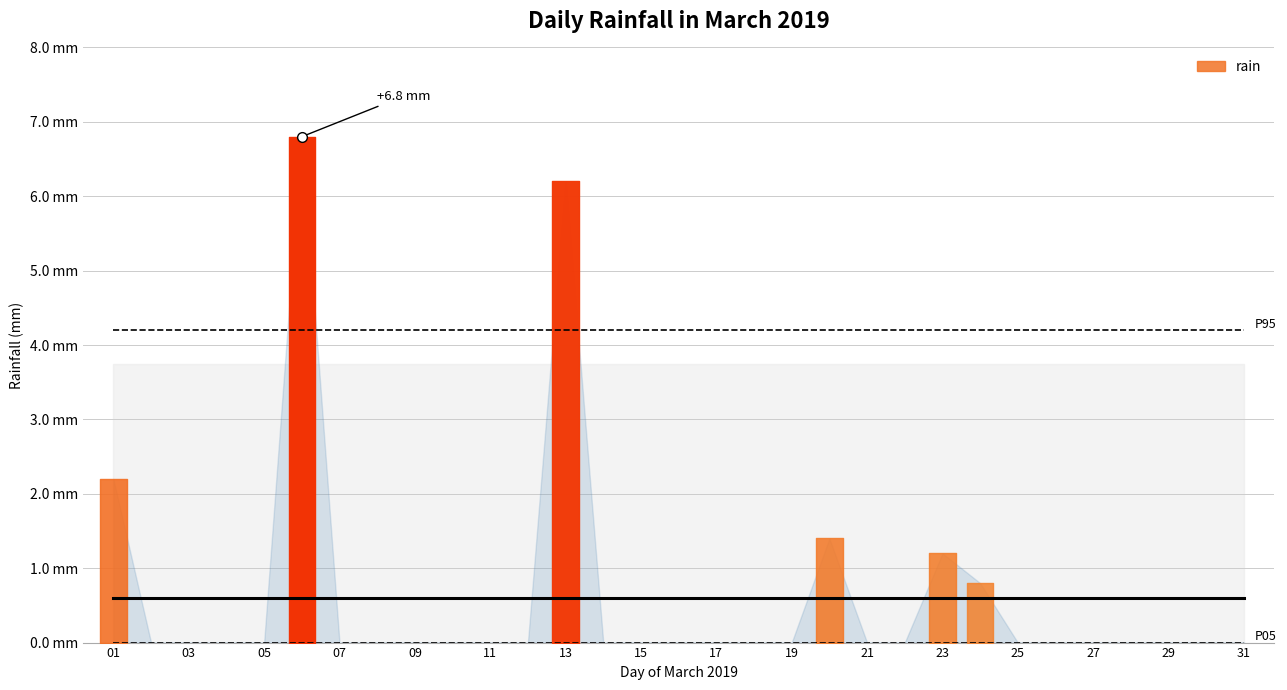

Rank the categories by value from lowest to highest.

2019-03-02, 2019-03-03, 2019-03-04, 2019-03-05, 2019-03-07, 2019-03-08, 2019-03-09, 2019-03-10, 2019-03-11, 2019-03-12, 2019-03-14, 2019-03-15, 2019-03-16, 2019-03-17, 2019-03-18, 2019-03-19, 2019-03-21, 2019-03-22, 2019-03-25, 2019-03-26, 2019-03-27, 2019-03-28, 2019-03-29, 2019-03-30, 2019-03-31, 2019-03-24, 2019-03-23, 2019-03-20, 2019-03-01, 2019-03-13, 2019-03-06